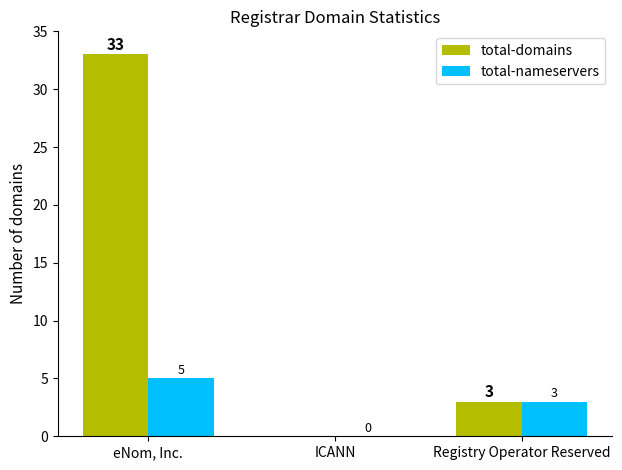

Reading right to left, extract all data points from this chart.

total-domains: Registry Operator Reserved=3	ICANN=0	eNom, Inc.=33
total-nameservers: Registry Operator Reserved=3	ICANN=0	eNom, Inc.=5